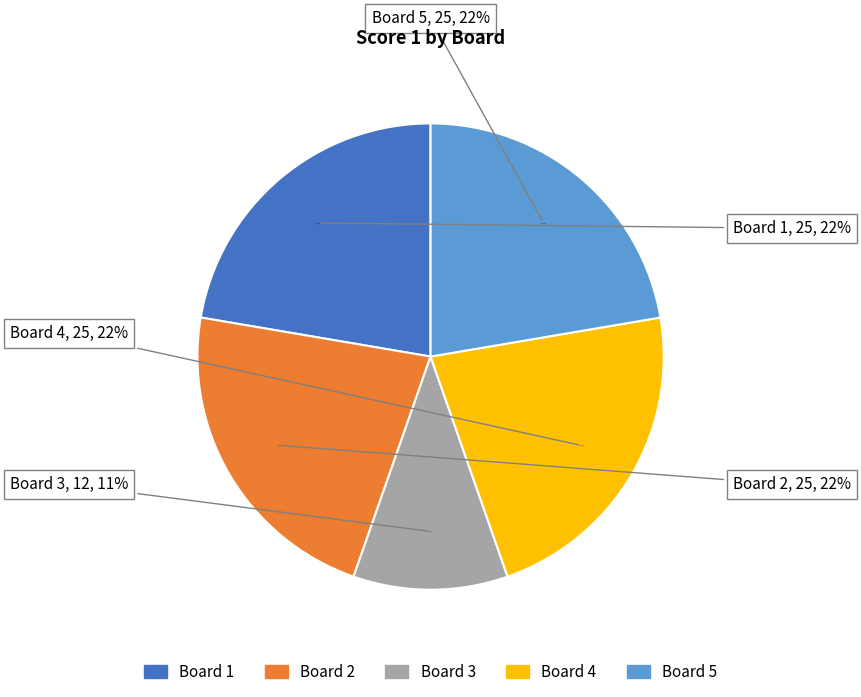

The Board 2 slice represents 17% of the pie. True or false?

False